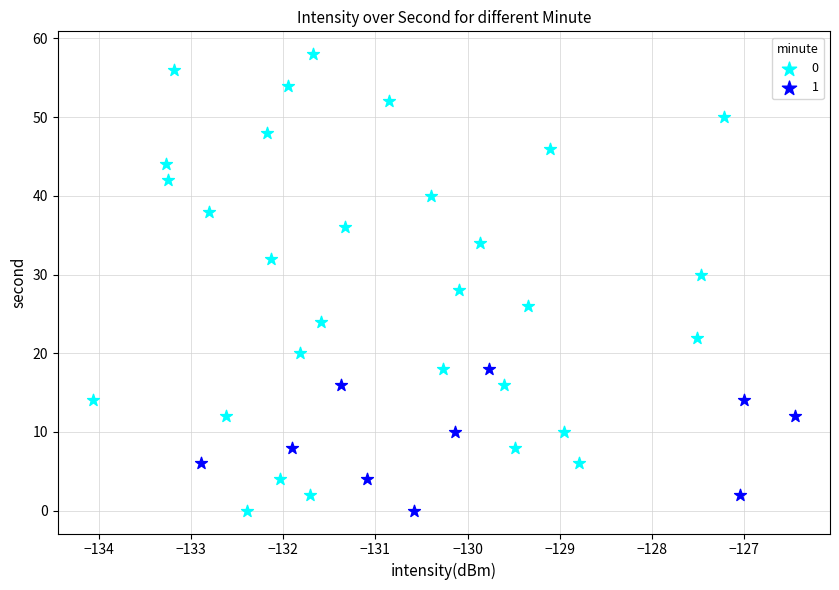

What are all the series names shown in the legend?

0, 1